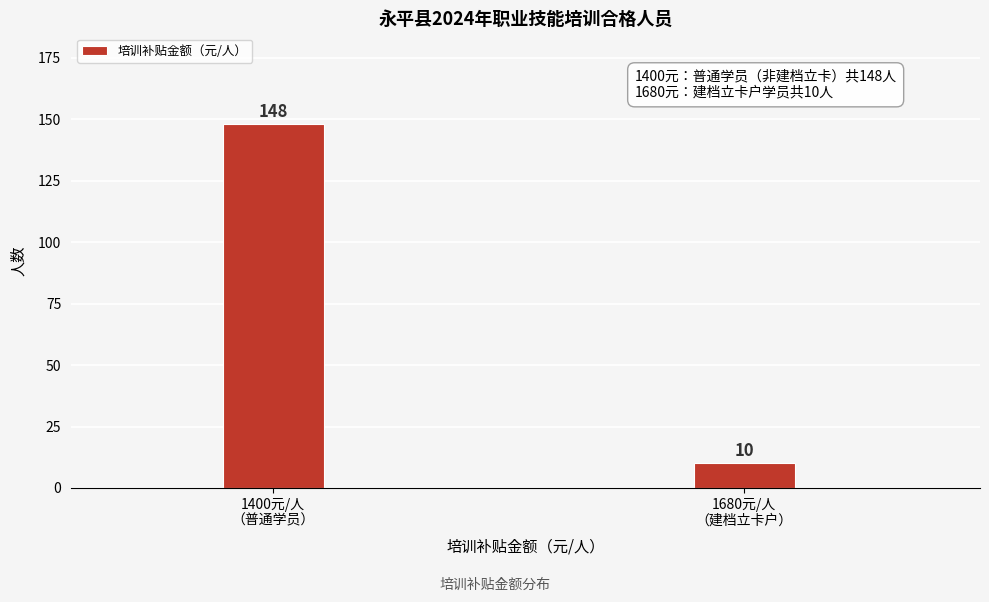

Reading left to right, list all the values displayed in this chart.

148	10